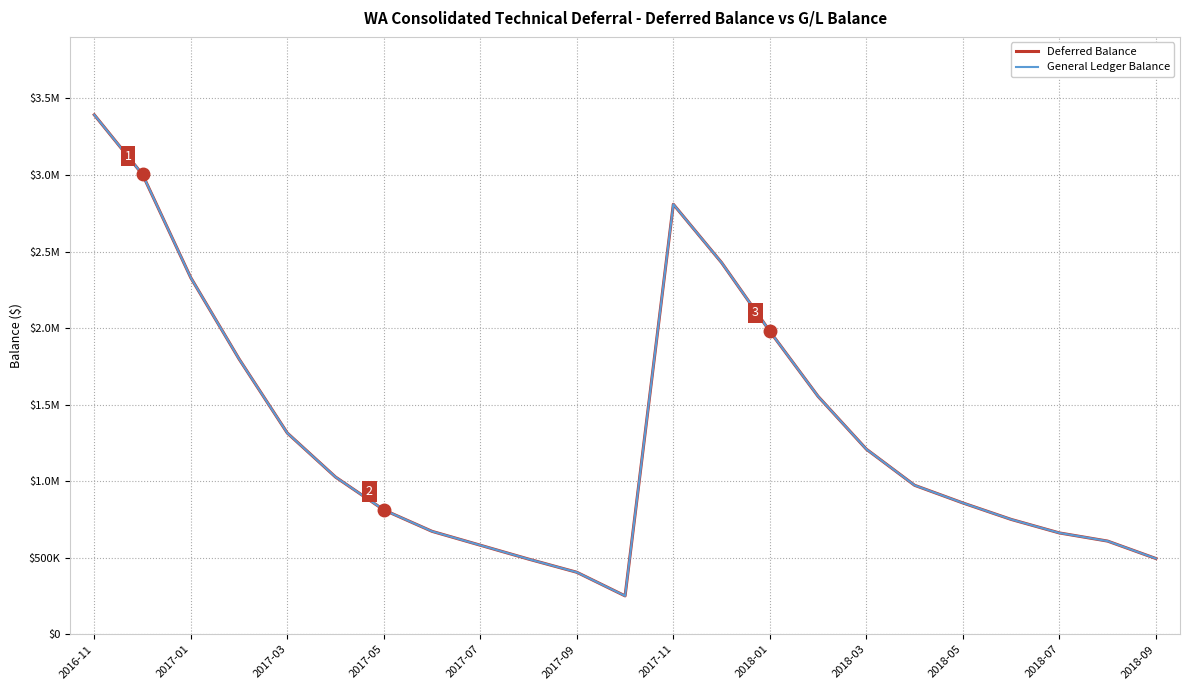

What are all the series names shown in the legend?

Deferred Balance, General Ledger Balance